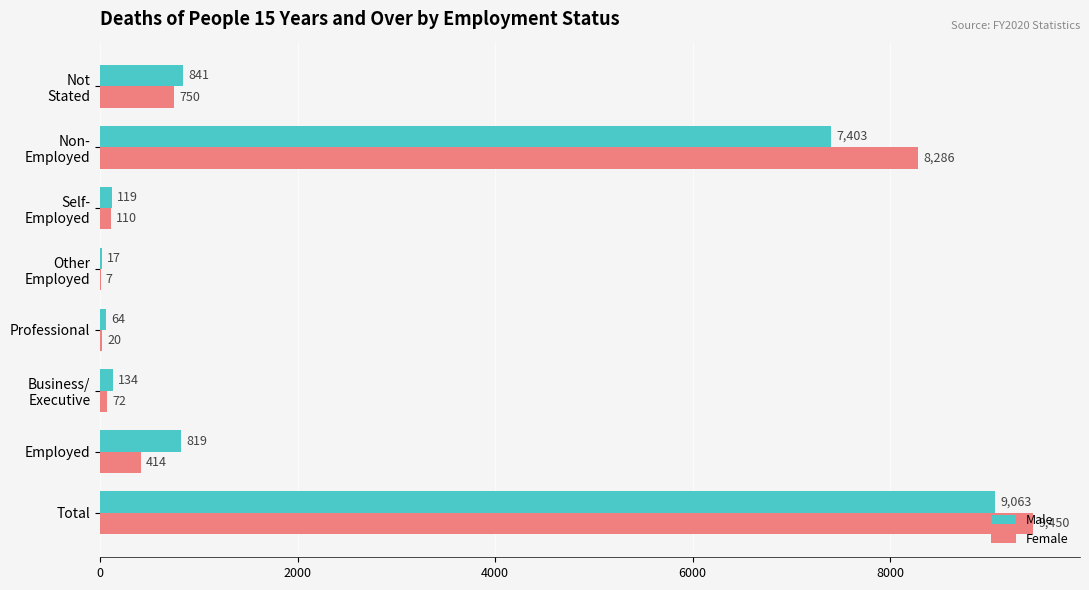

What is the greatest value displayed?

9450